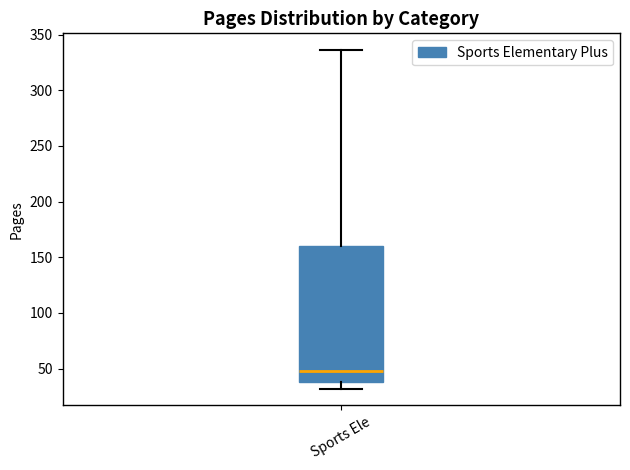

Transcribe this box plot: give where the median line is, the range the box spans, and where the two whiskers end, as read against the y-axis. The values are not printed on the chart, so give them approximately, as read against the axis.

median 50, box 40 to 160, whiskers 30 to 335